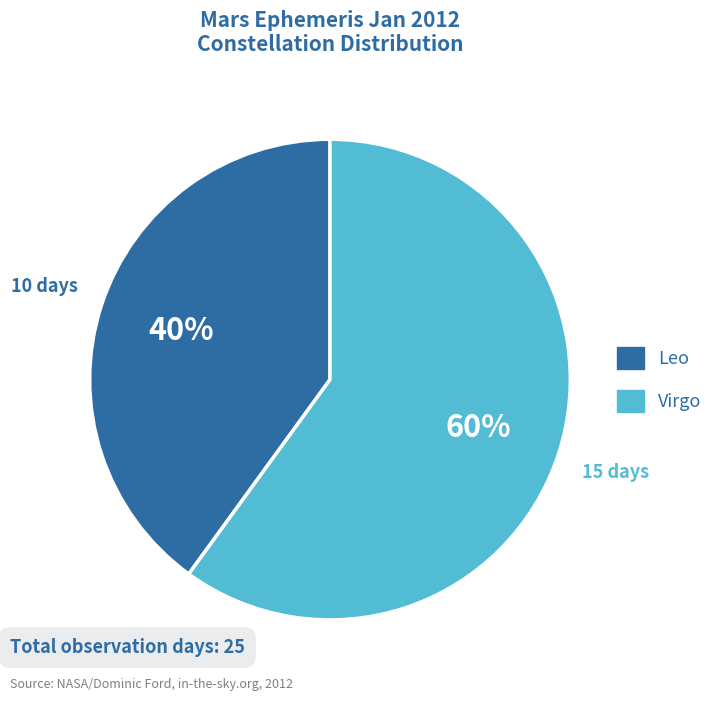

True or false: Leo accounts for 40% of the total.

True